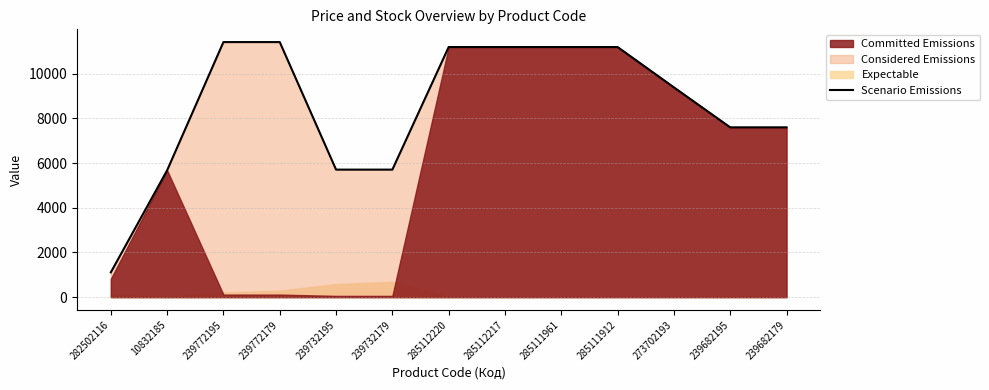

What is the maximum value for Scenario Emissions?

11410.0